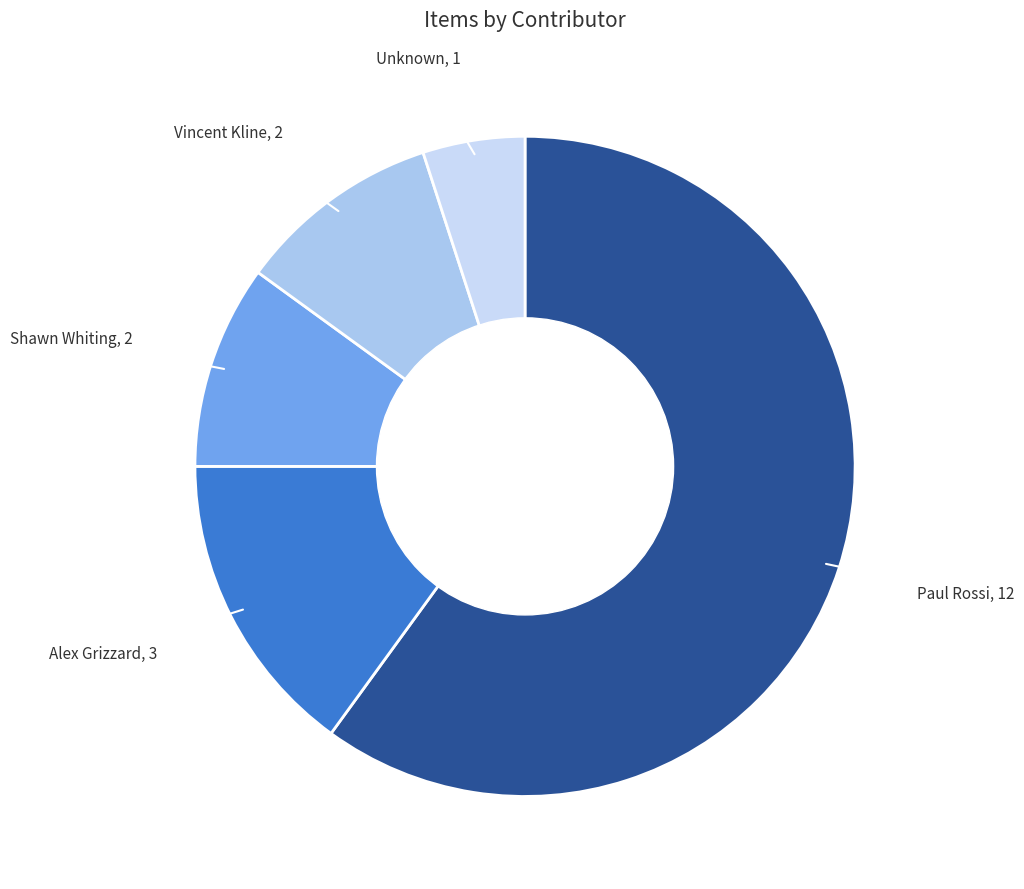

How many slices are in this pie chart?

5